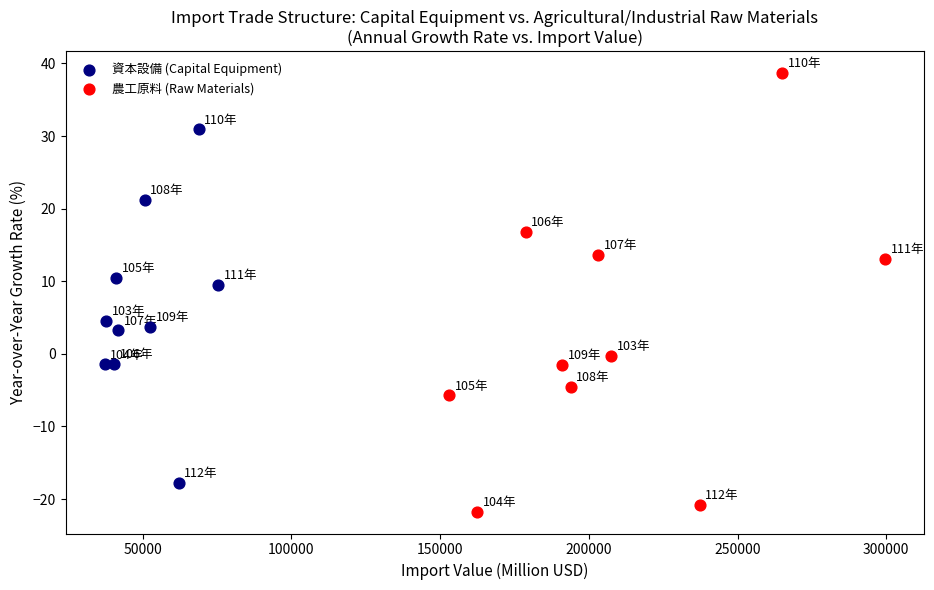

Which series has the largest Y range (max minus min)?

農工原料 (Raw Materials)